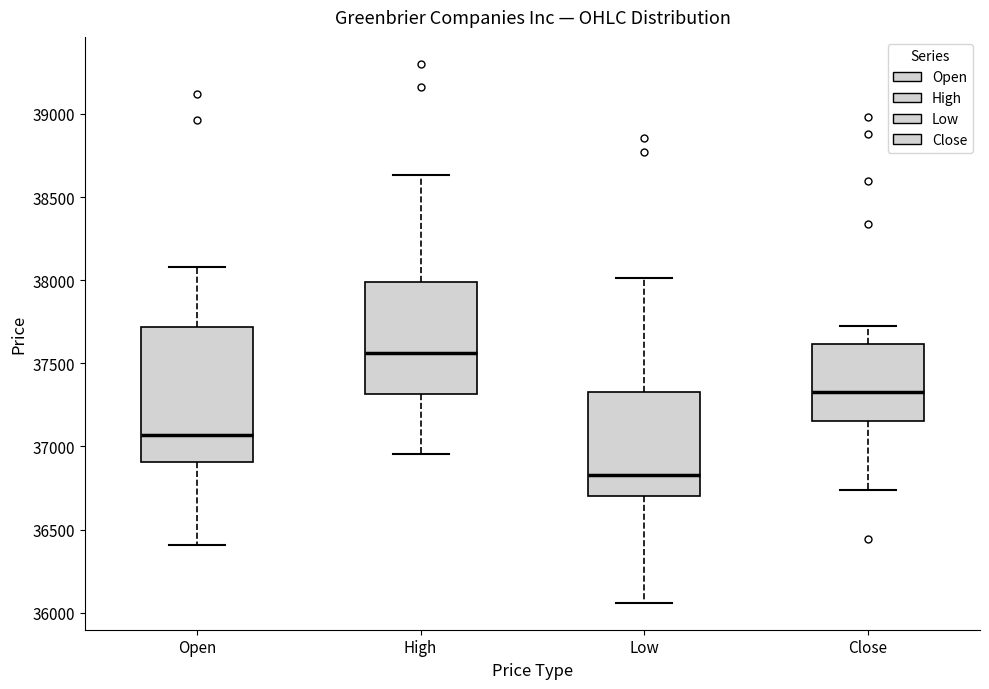

Where does the median line of the box for Low sit on the y-axis? The values are not printed on the chart, so give them approximately, as read against the axis.

36850